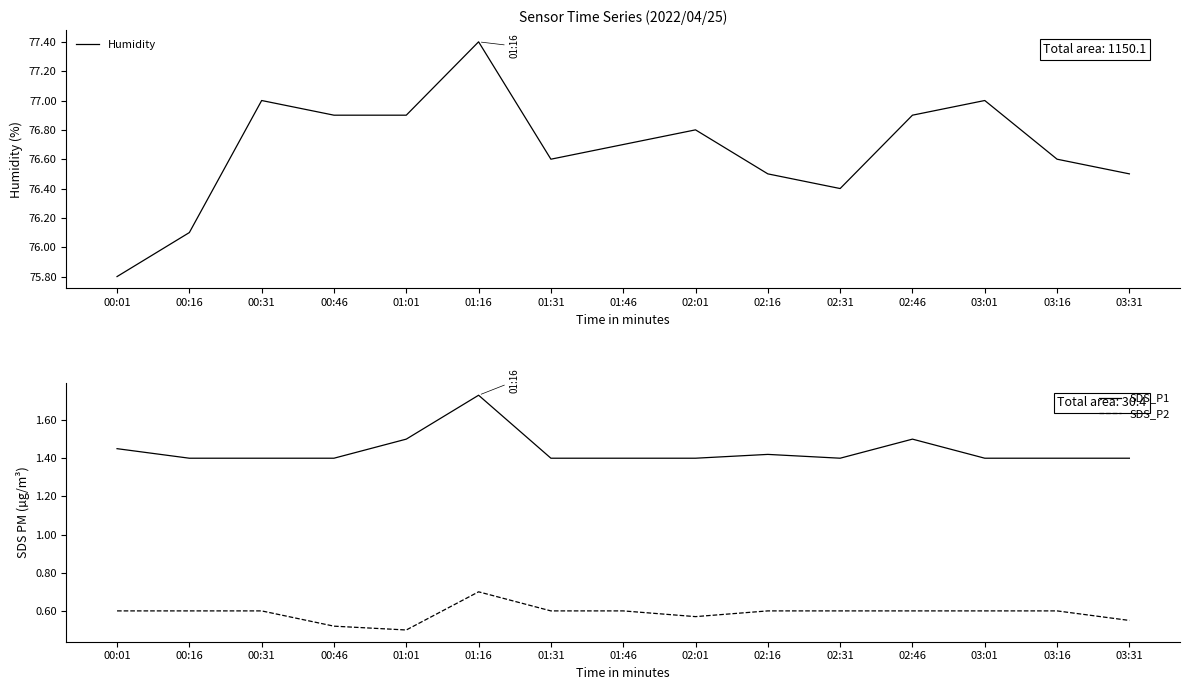

At which category is the sum across all series the highest?

01:16